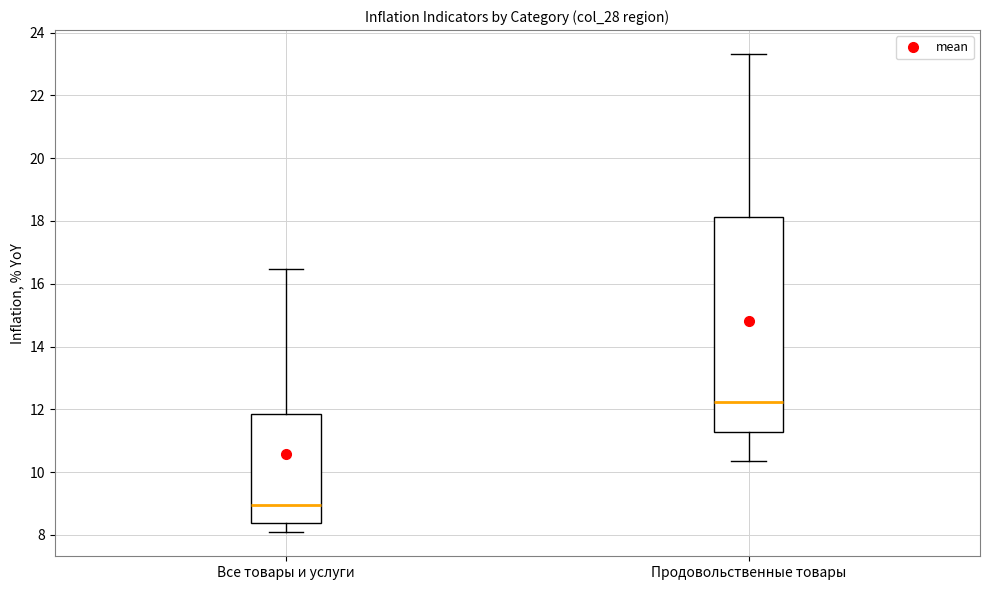

Where does the median line of the box for Все товары и услуги sit on the y-axis? The values are not printed on the chart, so give them approximately, as read against the axis.

9.0